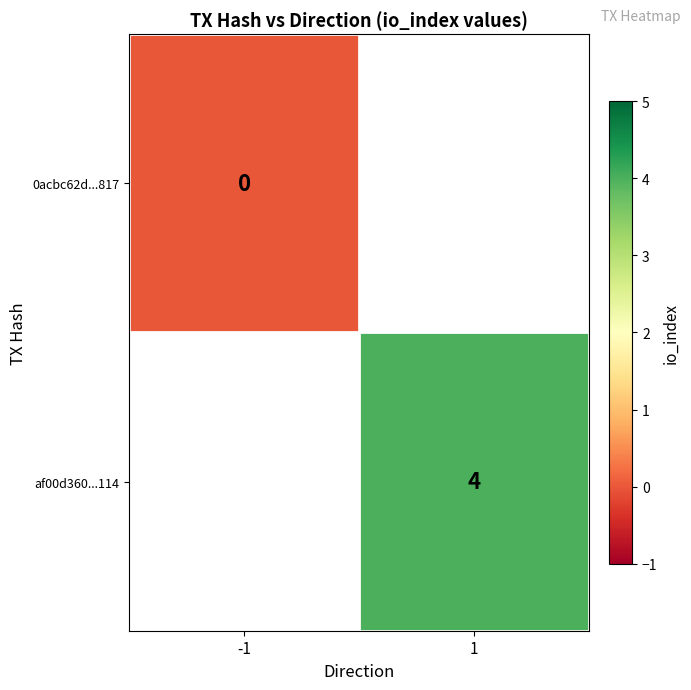

At how many categories does at least one series exceed 2?

1